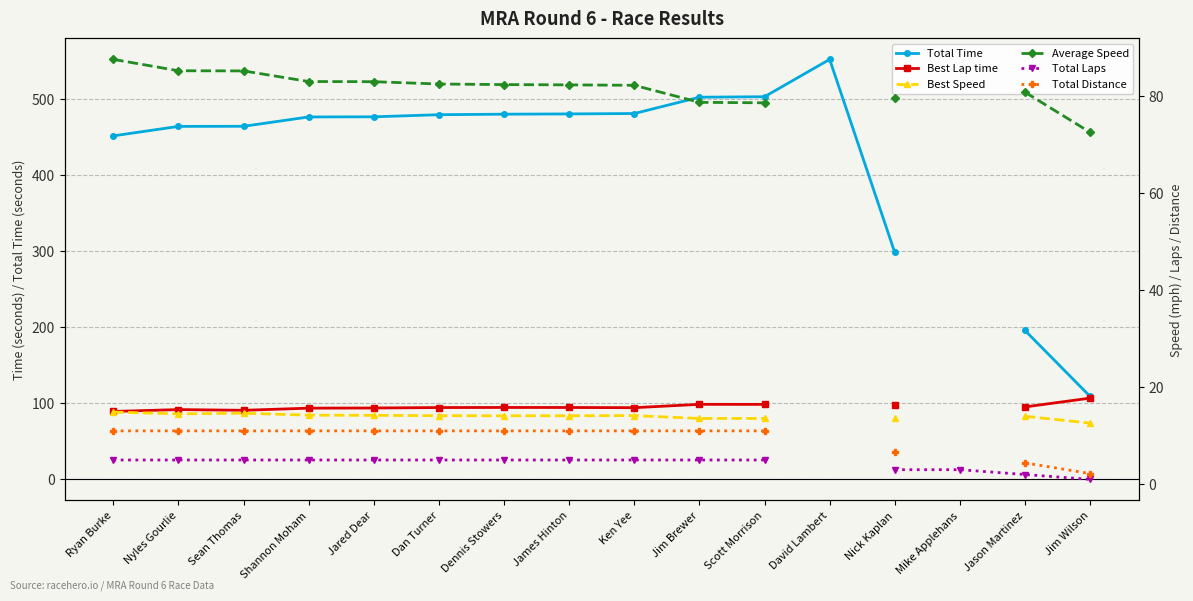

True or false: Average Speed has more than 2 points higher than both neighbors.

False